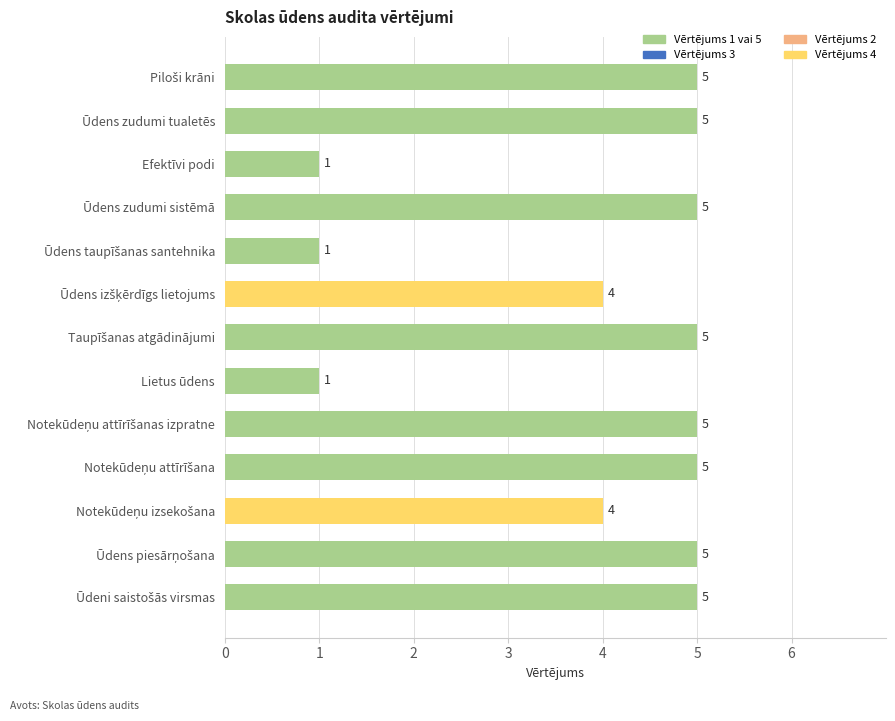

What is the difference between the second highest and second lowest values?

4